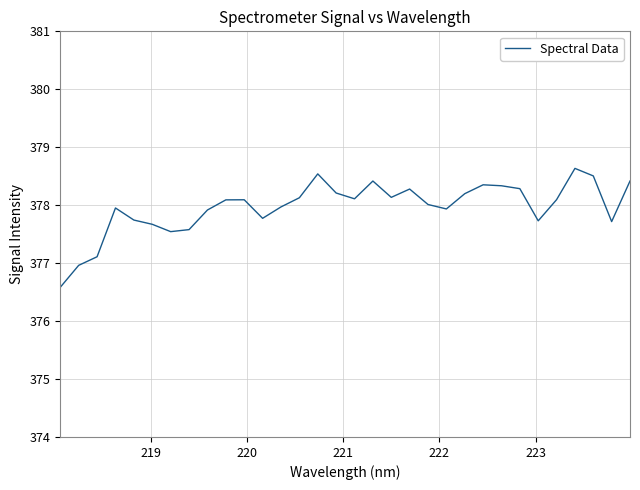

What is the difference between the maximum and minimum values?

2.1